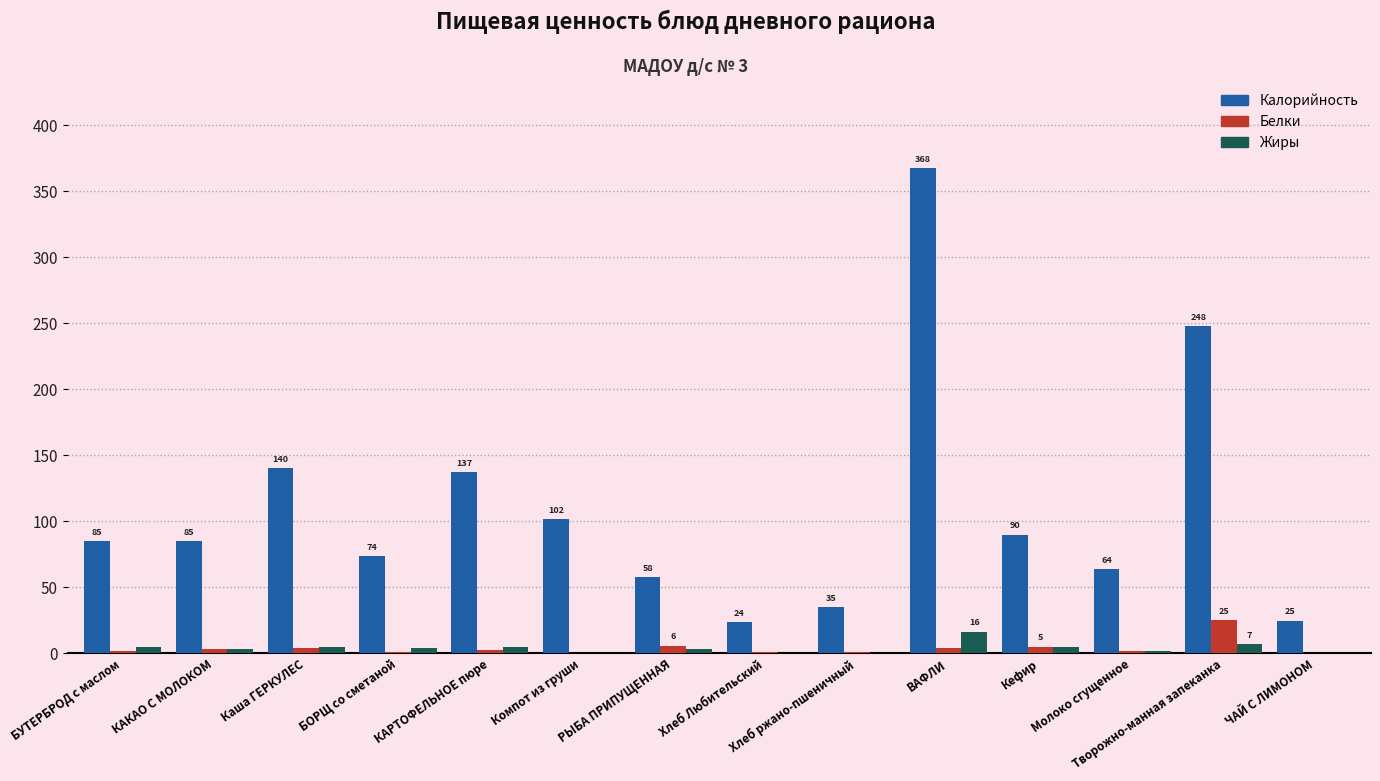

How many groups of bars are there?

14